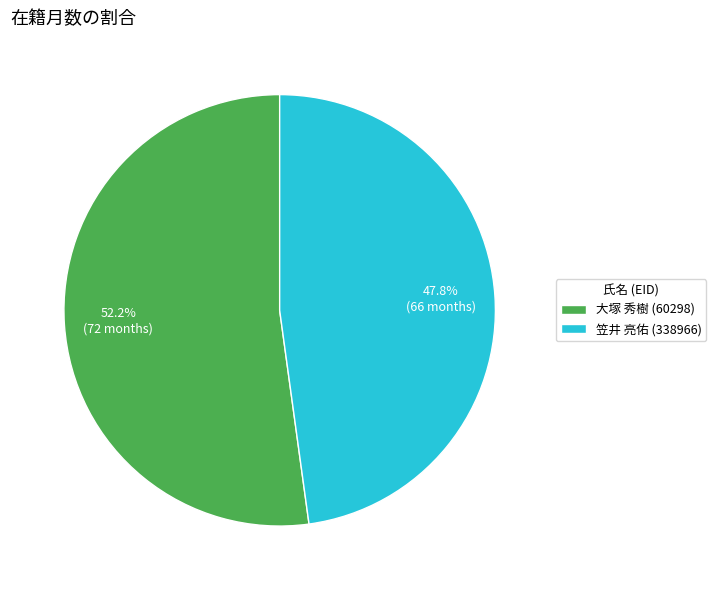

Which category has the smallest portion of the pie?

笠井 亮佑 (338966)